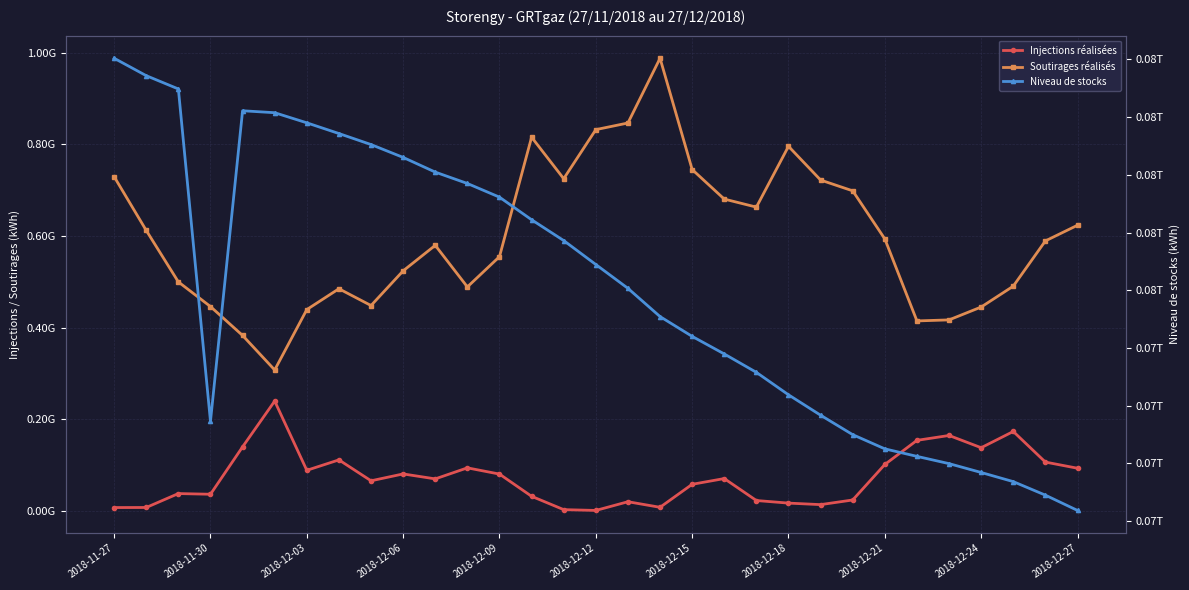

Where is Soutirages réalisés nearest to the value 647772693?

20